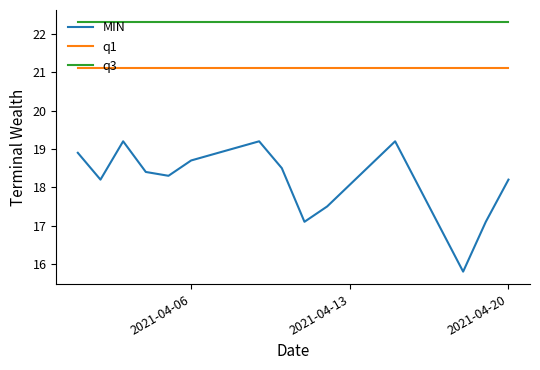

Is this an area chart (filled region under the line)?

No